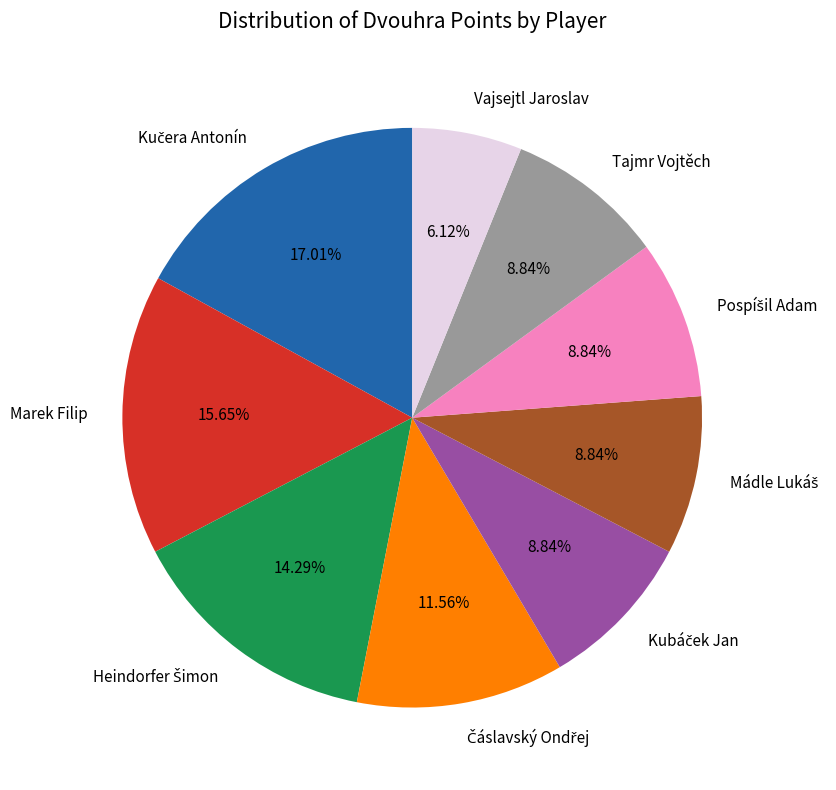

How many slices are in this pie chart?

9